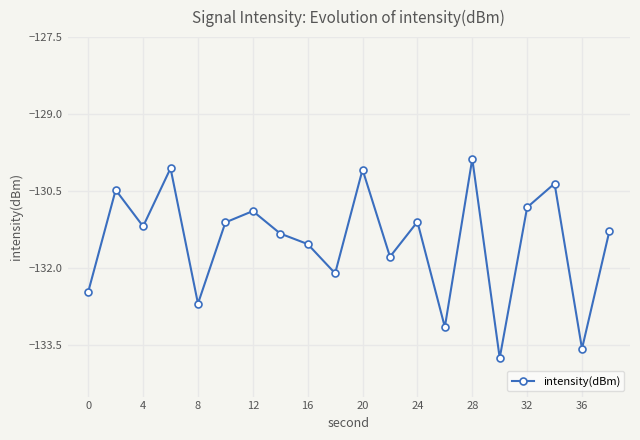

What is the value of the 10th point from the left?

-132.1